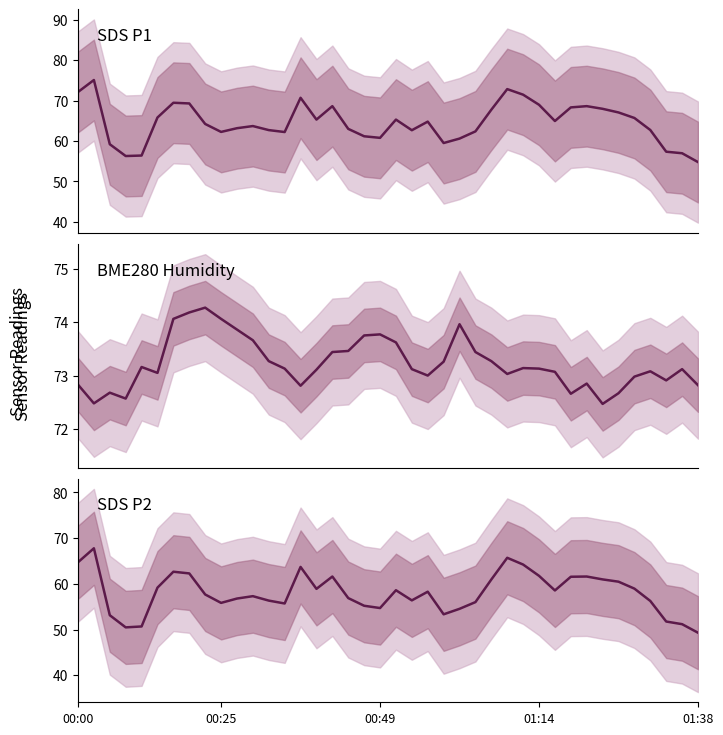

Does the chart have visible grid lines?

No